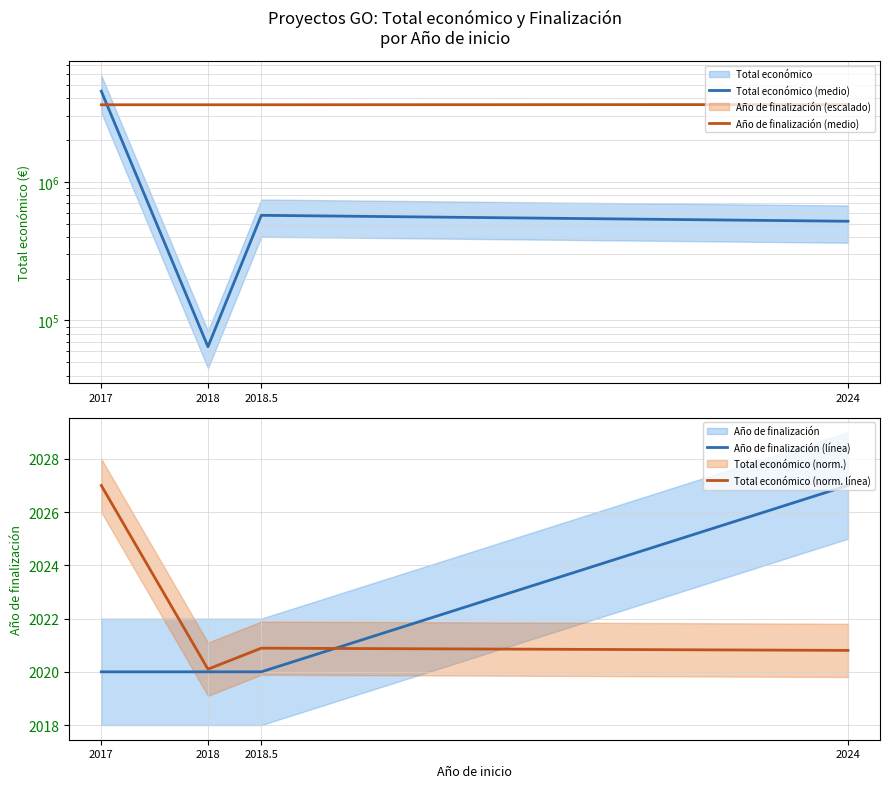

What is the label of the 3rd point from the left?

2018.5